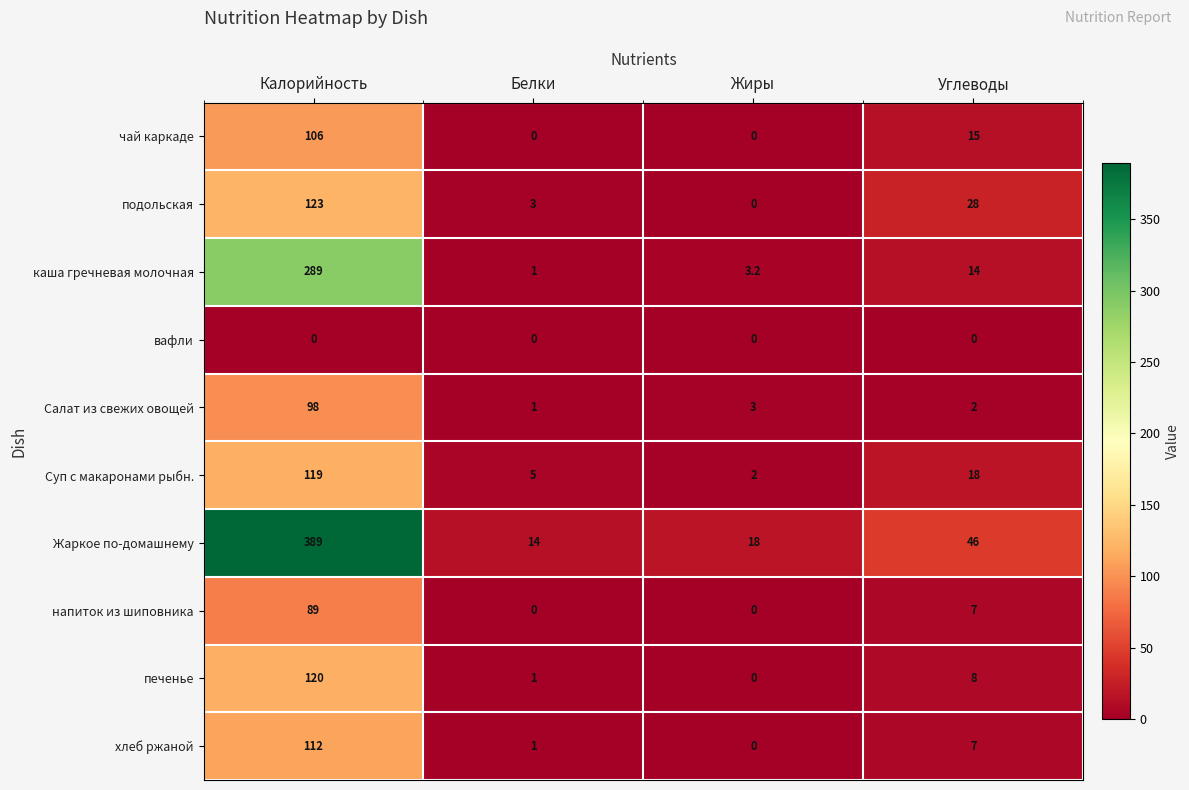

The чай каркаде series shows 106.0 at Калорийность. True or false?

True